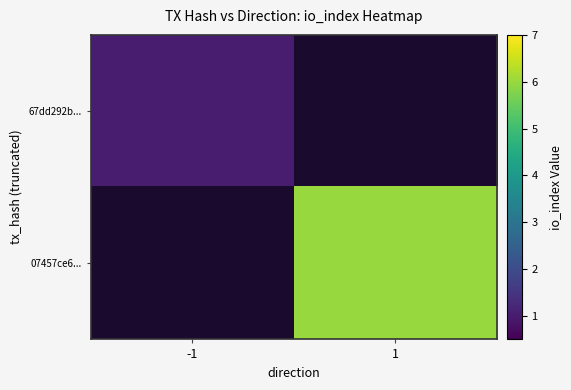

The value of 67dd292b... at -1 is 1.0. True or false?

True